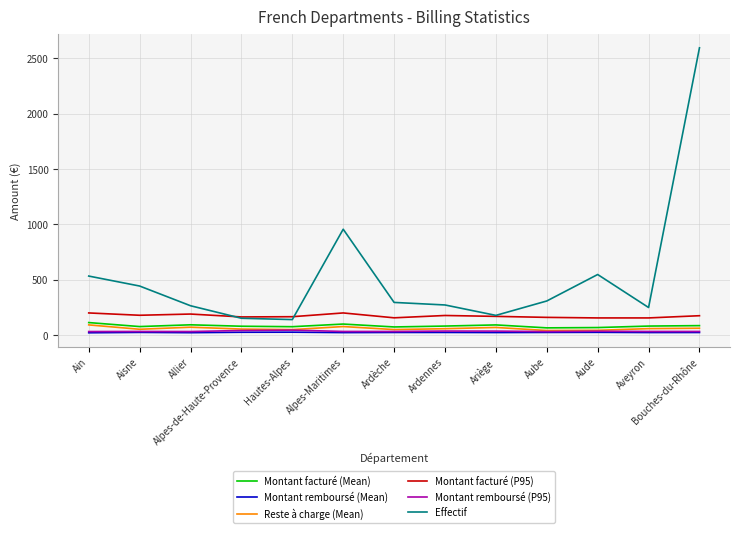

Which series has the largest total across all categories?

Effectif